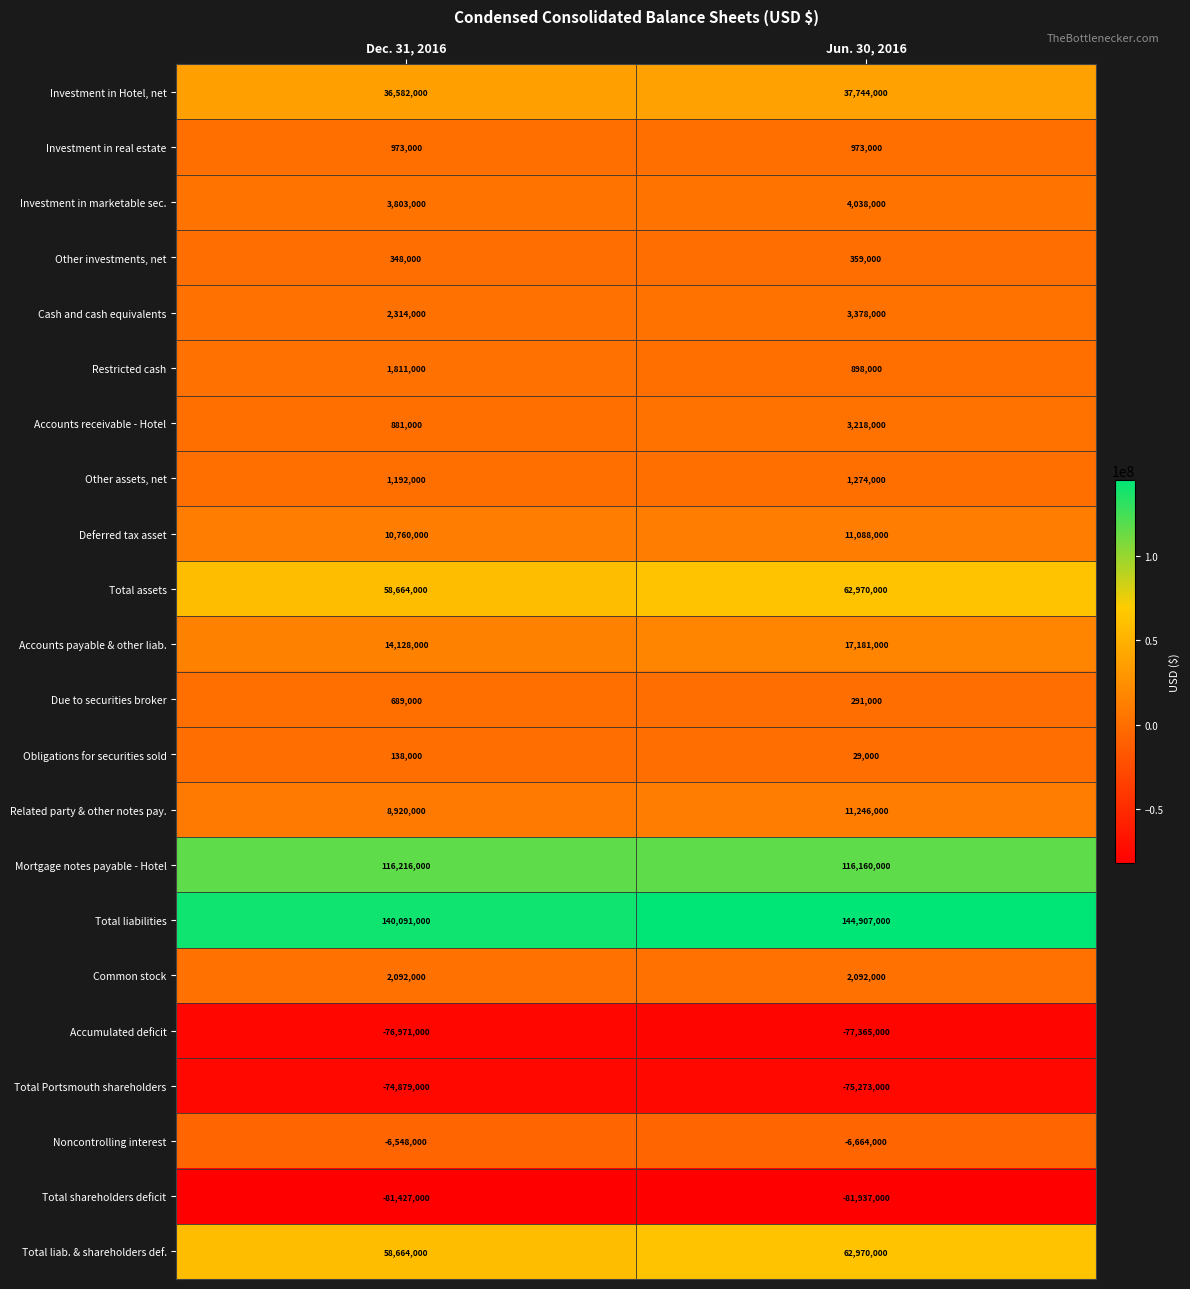

What is the total value across all series at Jun. 30, 2016?

239577000